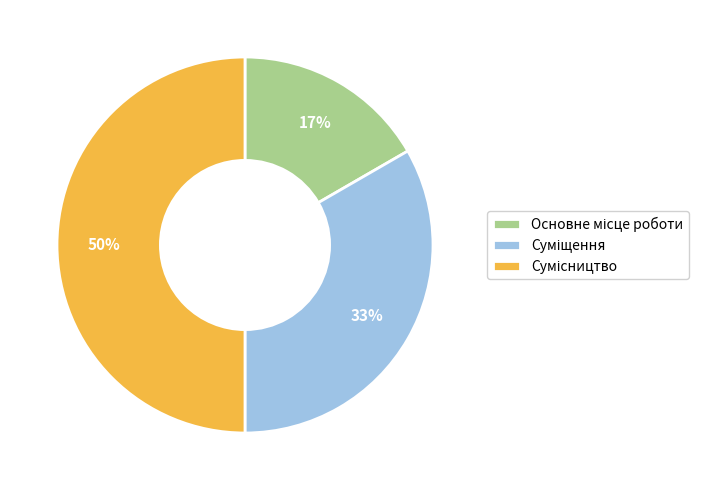

To the nearest percent, what is the difference between the largest and smallest slice percentages?

33%